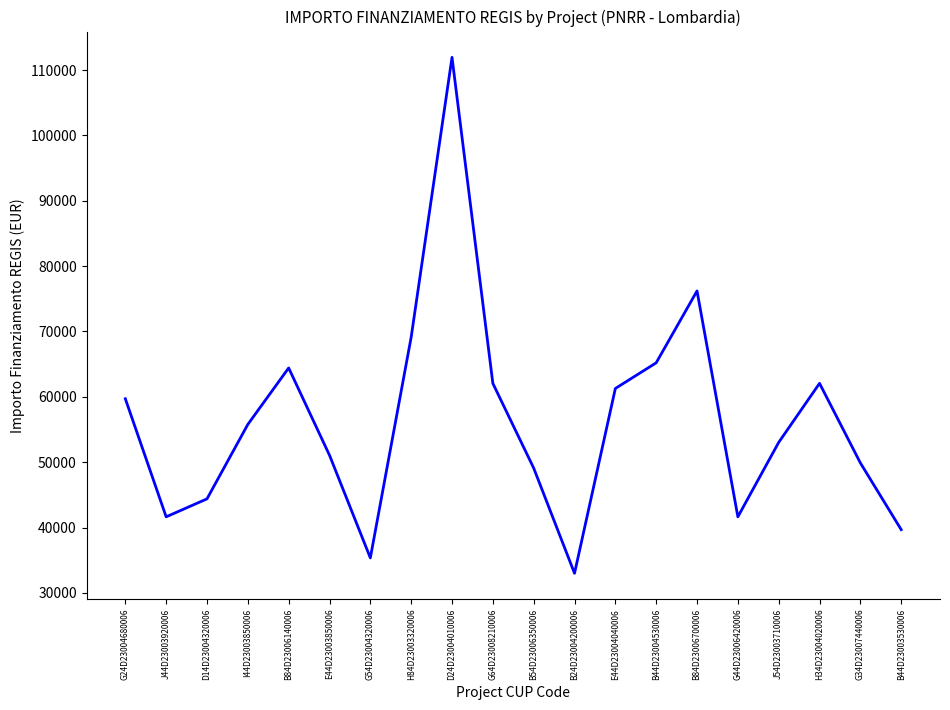

What is the change in value from D24D23004010006 to B54D23006350006?

-62848.6